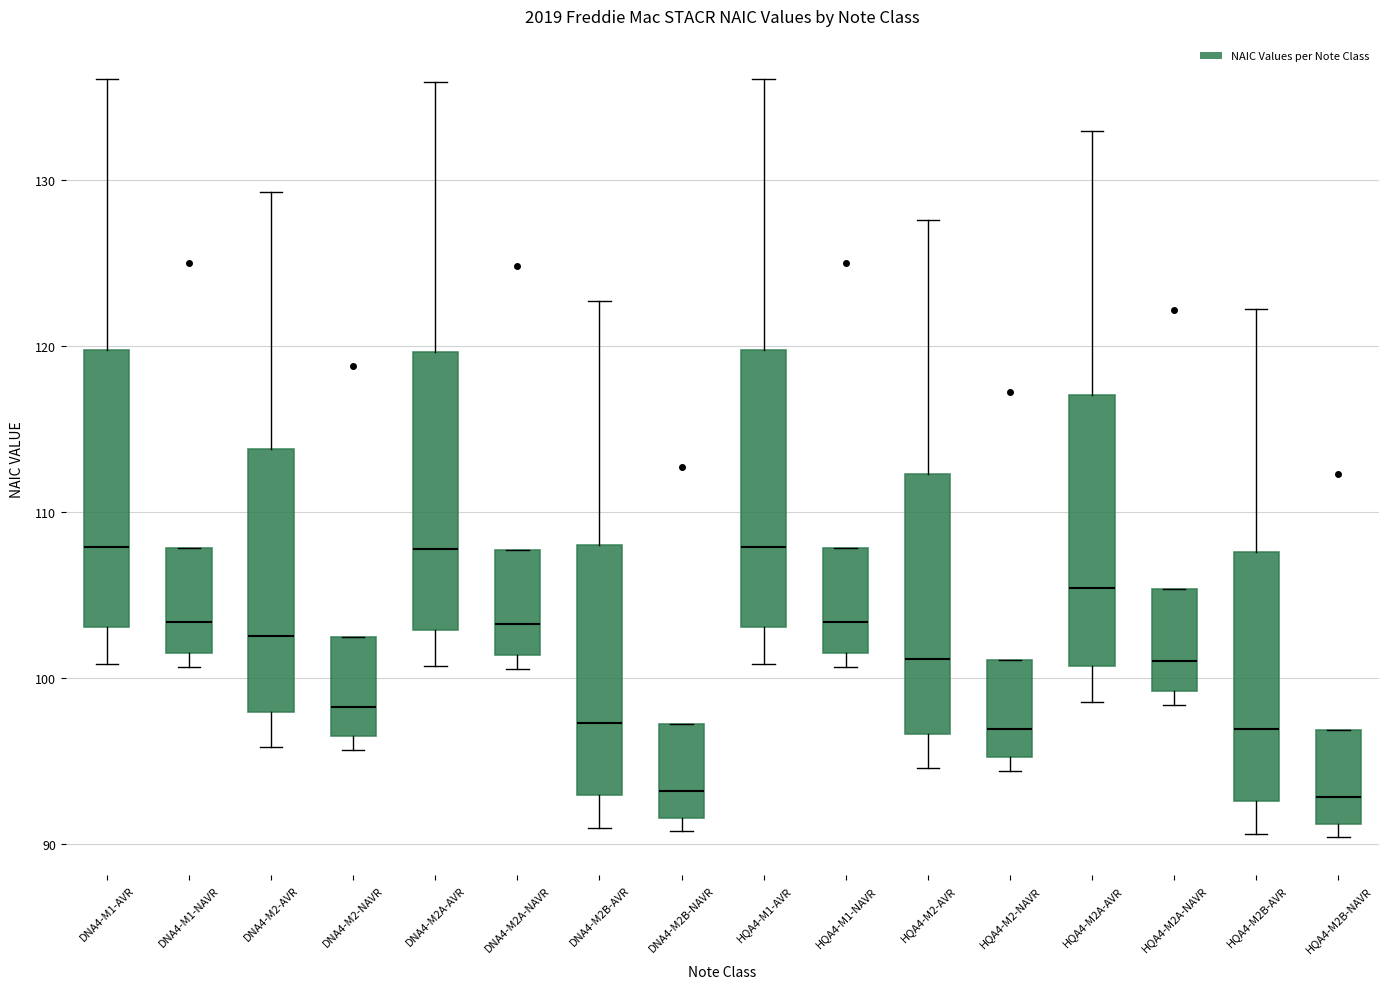

Where is the lower edge of the box for DNA4-M2-NAVR on the y-axis? The values are not printed on the chart, so give them approximately, as read against the axis.

96